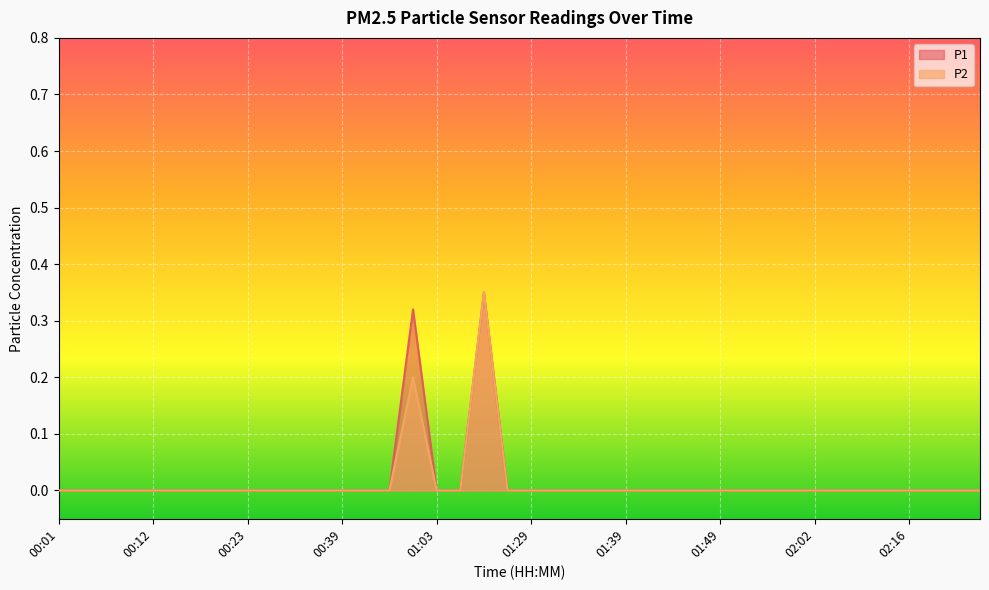

The value of P2 at 02:24 is 0.0. True or false?

True